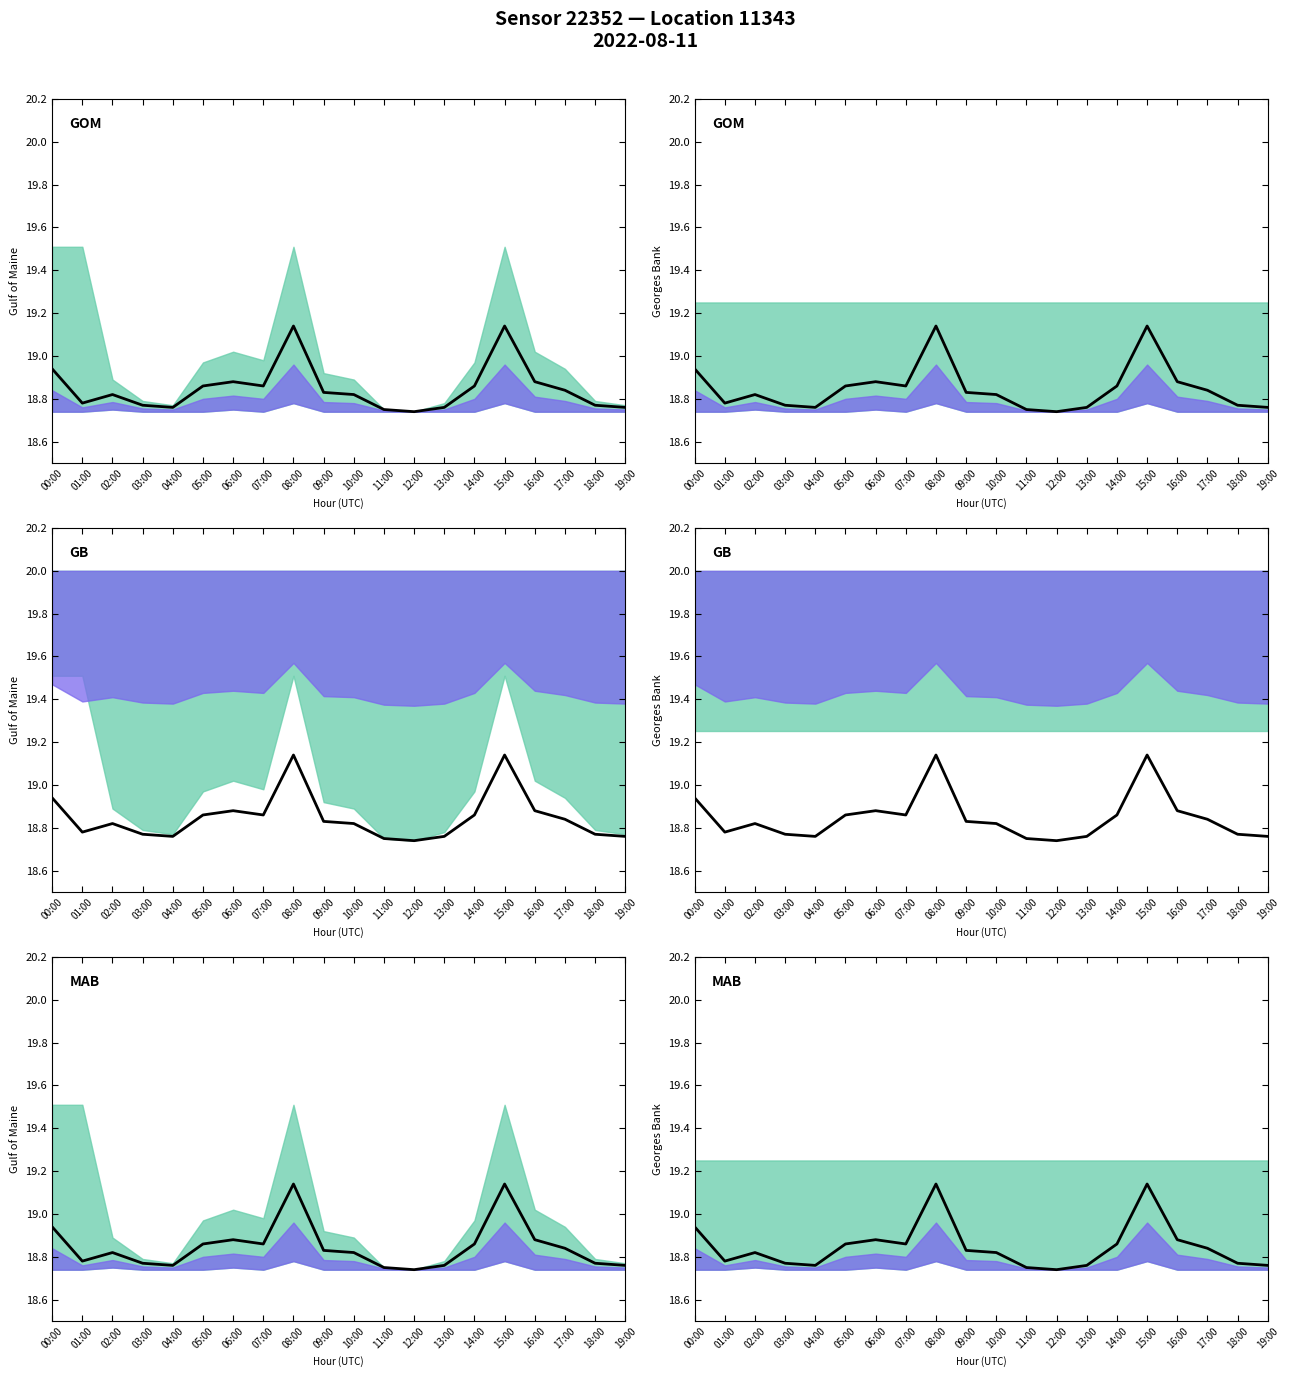

List the labels in order of value, smallest first.

12:00, 11:00, 04:00, 13:00, 19:00, 03:00, 18:00, 01:00, 02:00, 10:00, 09:00, 17:00, 05:00, 07:00, 14:00, 06:00, 16:00, 00:00, 08:00, 15:00